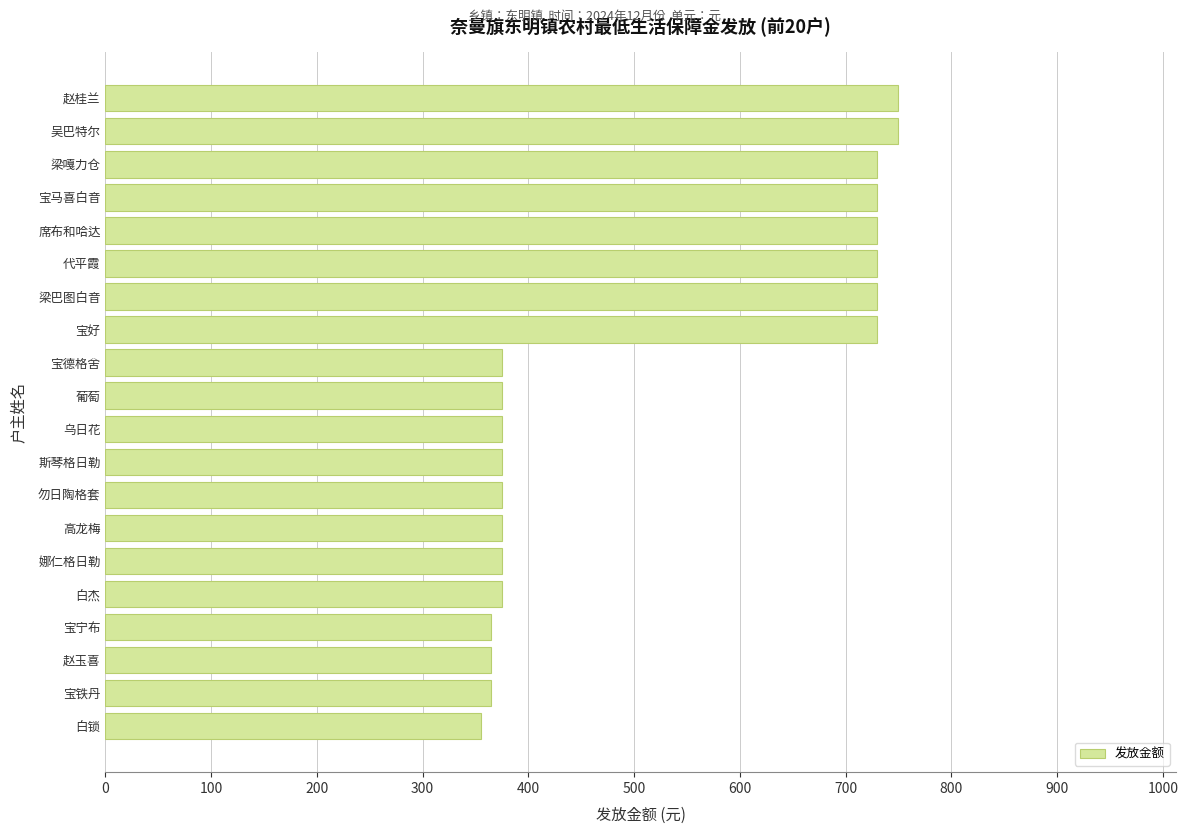

What is the sum of all values?

10330